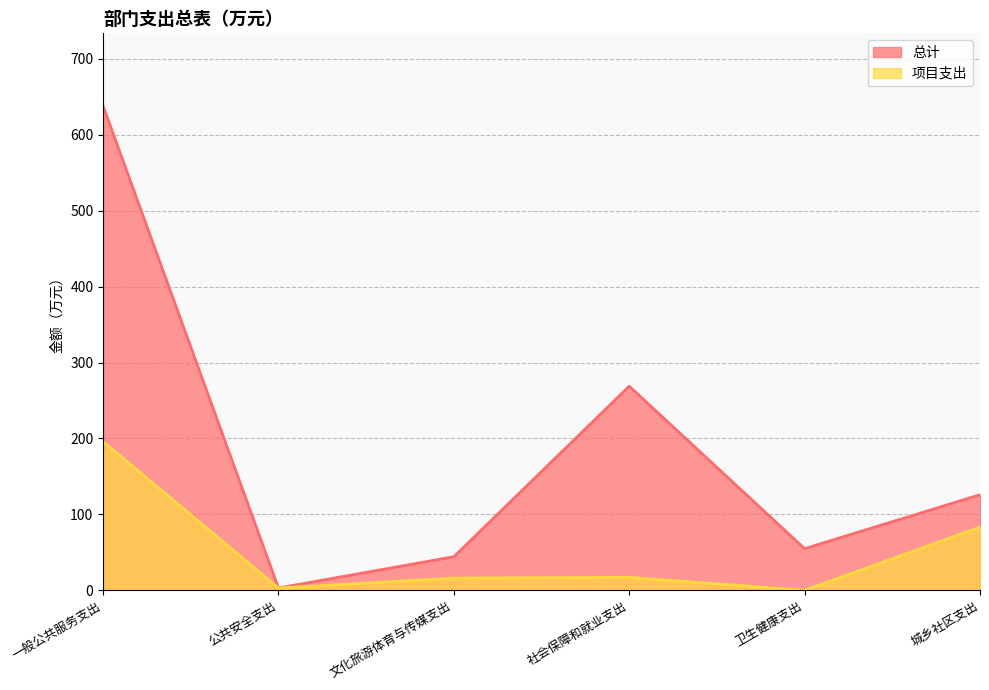

True or false: 总计 has a value of 125.8 at 城乡社区支出.

True